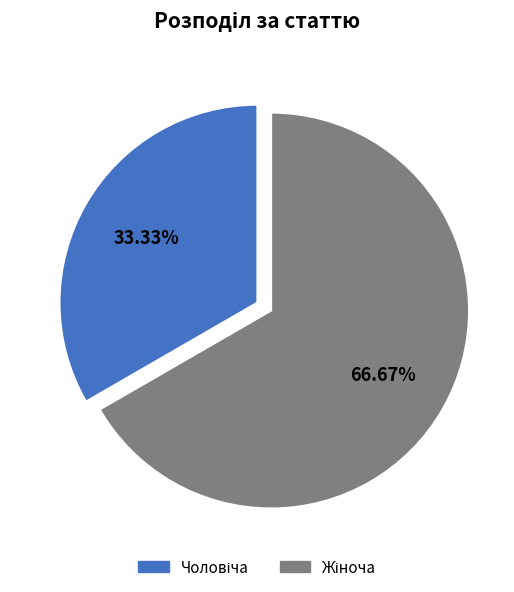

Is there any slice that represents more than half of the pie?

Yes